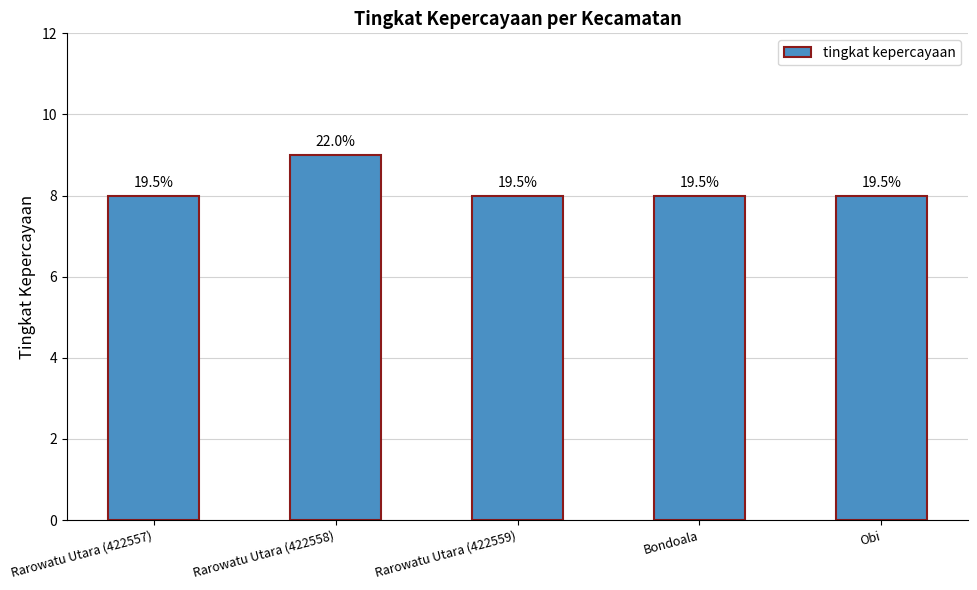

Are the bars horizontal?

No